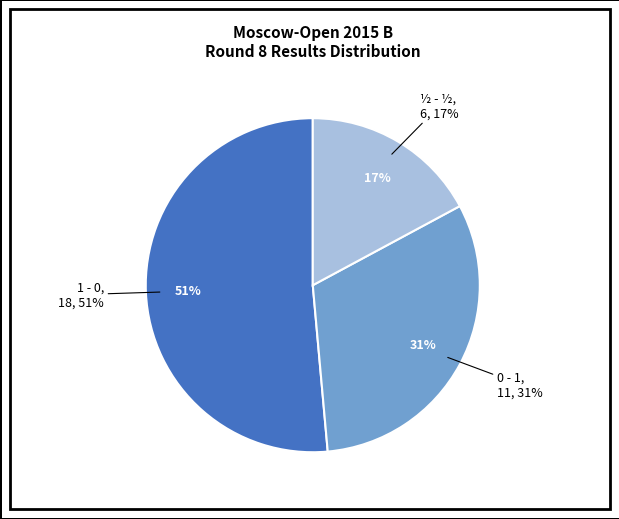

Which slice is the largest?

1 - 0